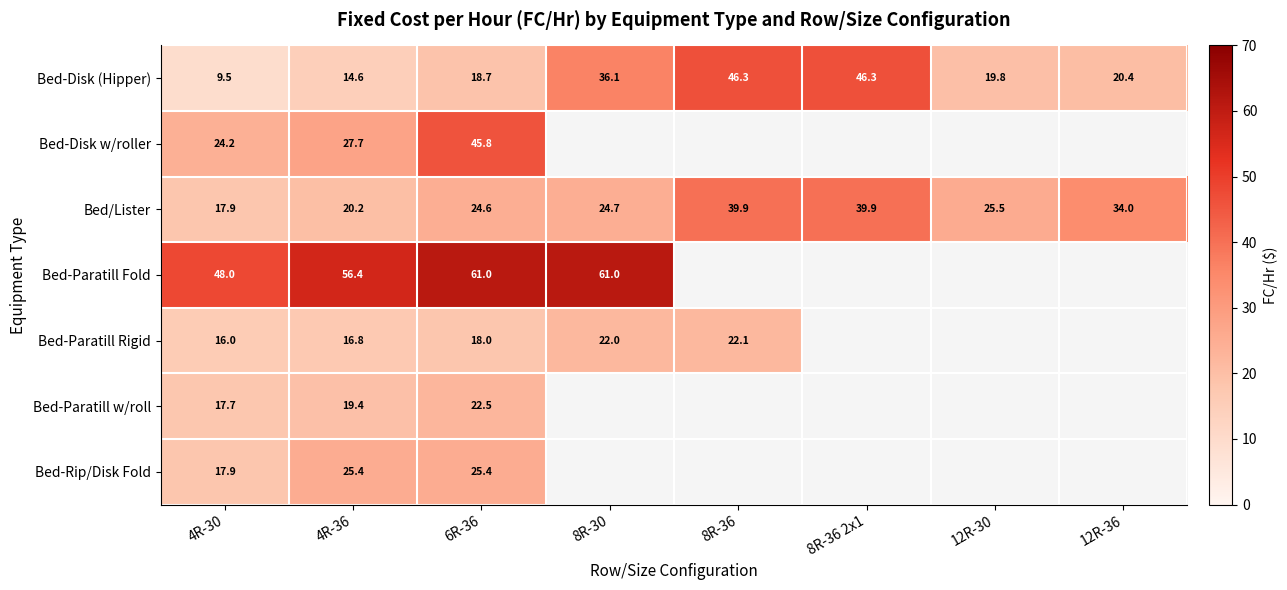

Is the value of Bed-Disk (Hipper) at 12R-36 greater than the value of Bed-Paratill Rigid at 8R-30?

No